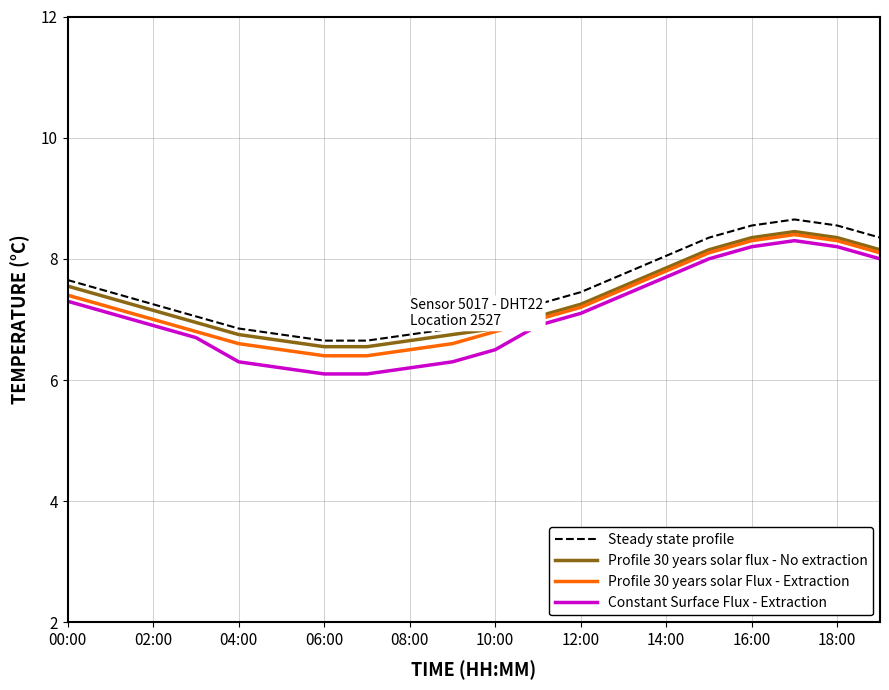

Which series has the widest spread of values?

Constant Surface Flux - Extraction